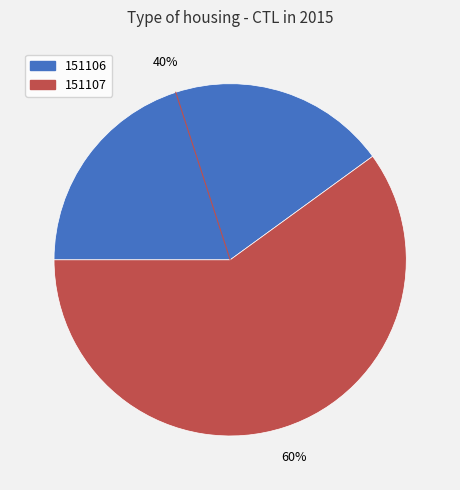

The 151107 slice represents 74% of the pie. True or false?

False